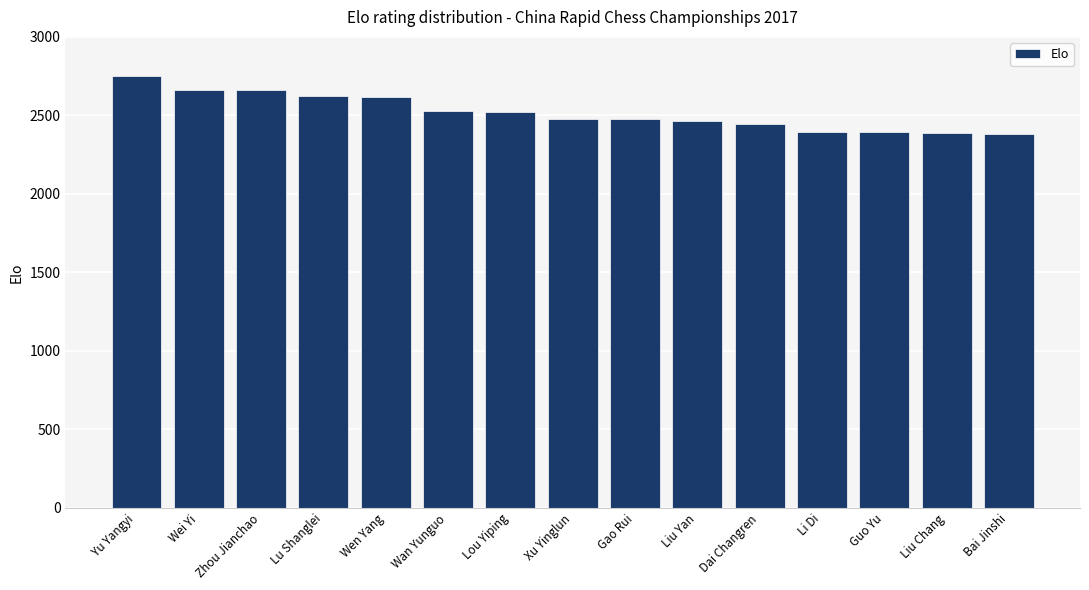

How many bars are there in total?

15